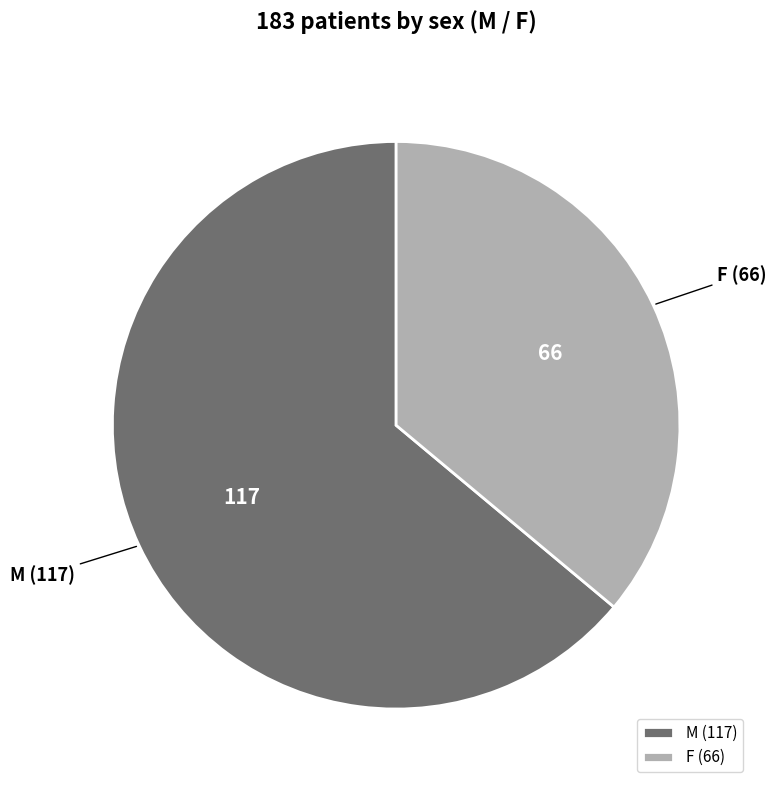

Rank the categories by value from highest to lowest.

M, F